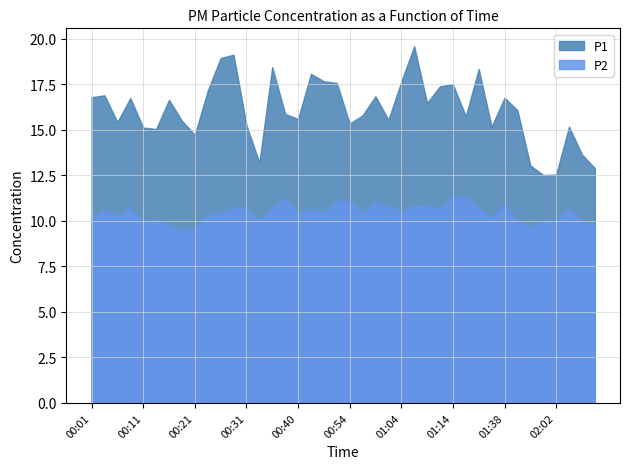

Which has a higher value, 00:38 or 00:18?

00:38